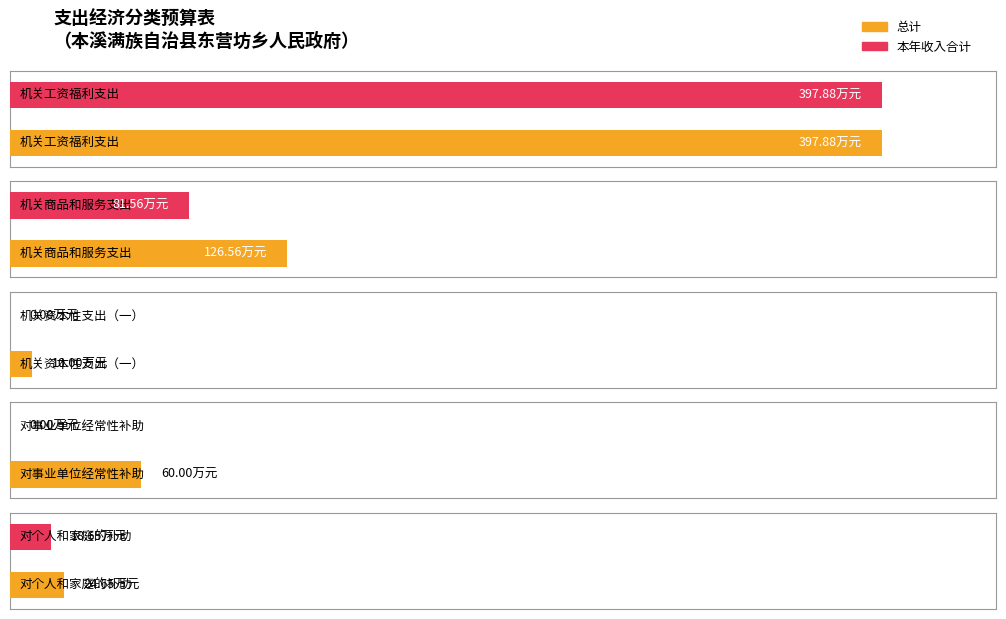

Reading left to right, what are all the values shown in this chart?

总计: 机关工资福利支出=397.9	机关商品和服务支出=126.6	机关资本性支出（一）=10.0	对事业单位经常性补助=60.0	对个人和家庭的补助=24.6
本年收入合计: 机关工资福利支出=397.9	机关商品和服务支出=81.6	机关资本性支出（一）=0.0	对事业单位经常性补助=0.0	对个人和家庭的补助=18.6